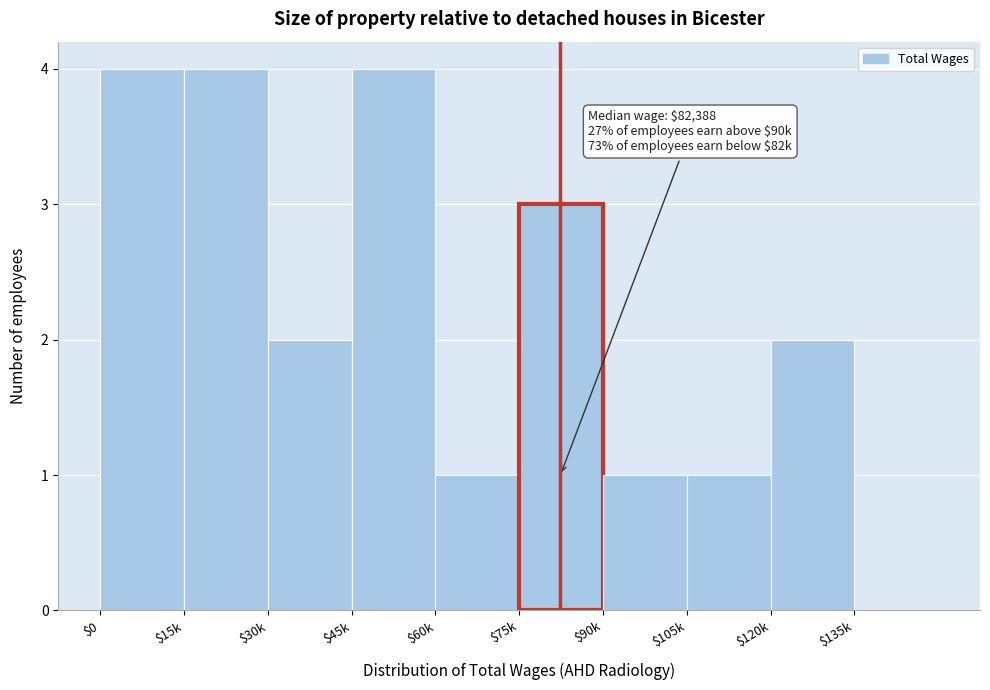

What is the sum of all values?

22